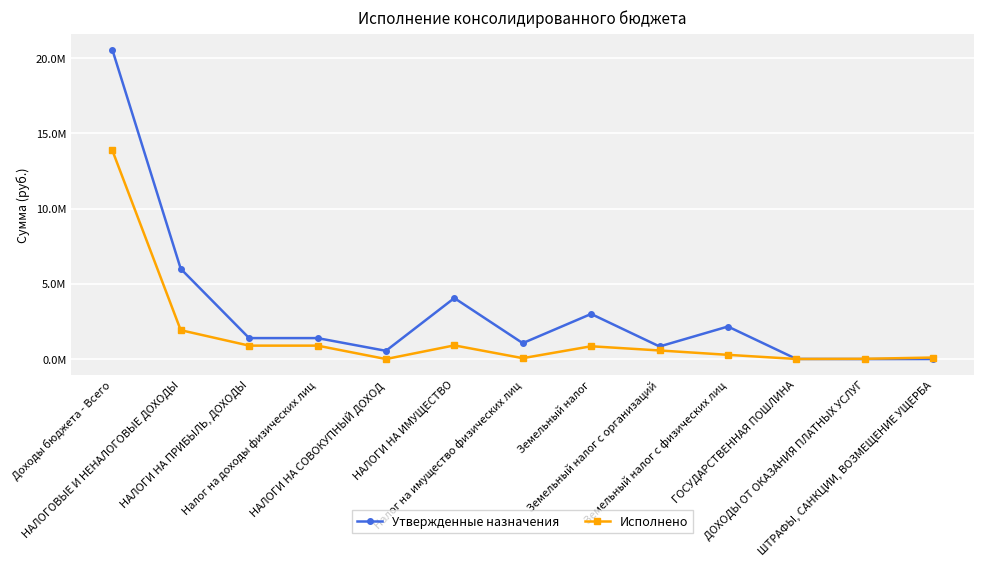

What are all the series names shown in the legend?

Утвержденные назначения, Исполнено